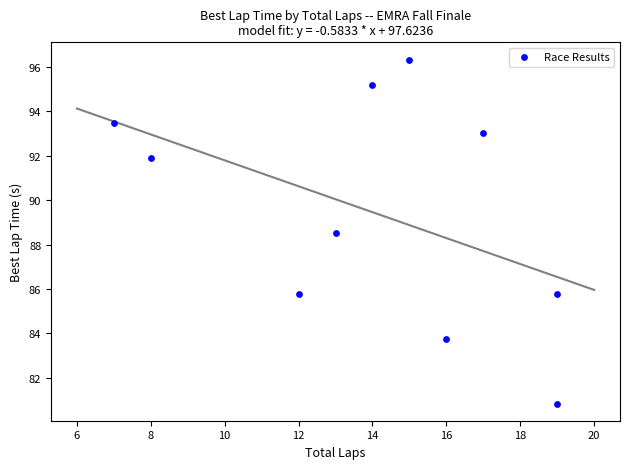

What is the average X value?

14.0